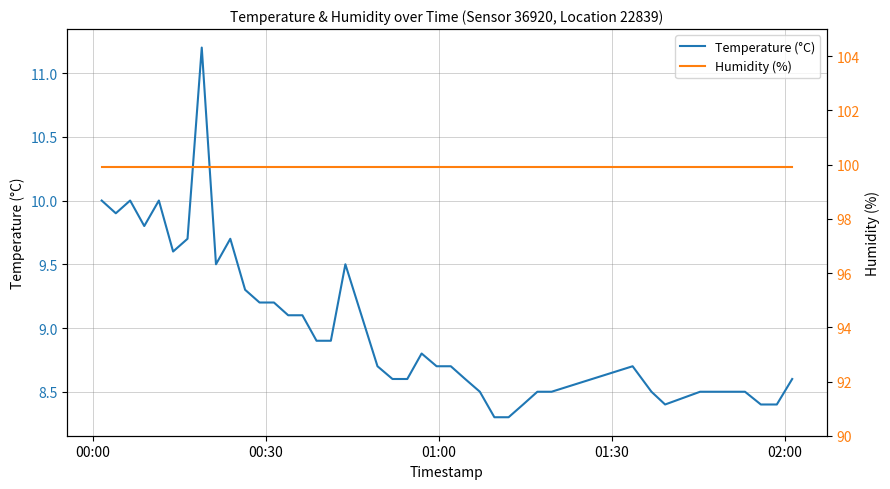

What is the maximum value shown in the chart?

99.9